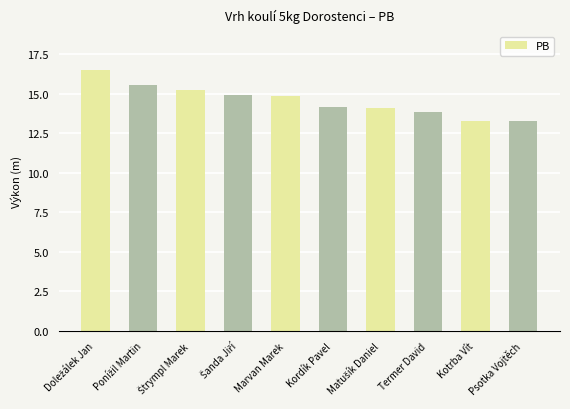

What is the minimum value shown in the chart?

13.3